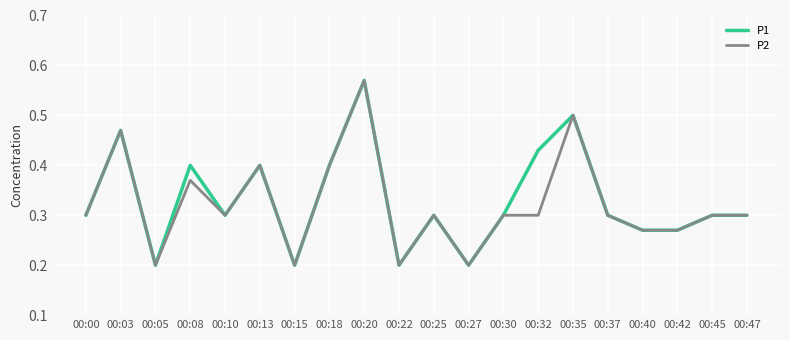

Is the value of P2 at 00:08 greater than the value of P1 at 00:00?

Yes